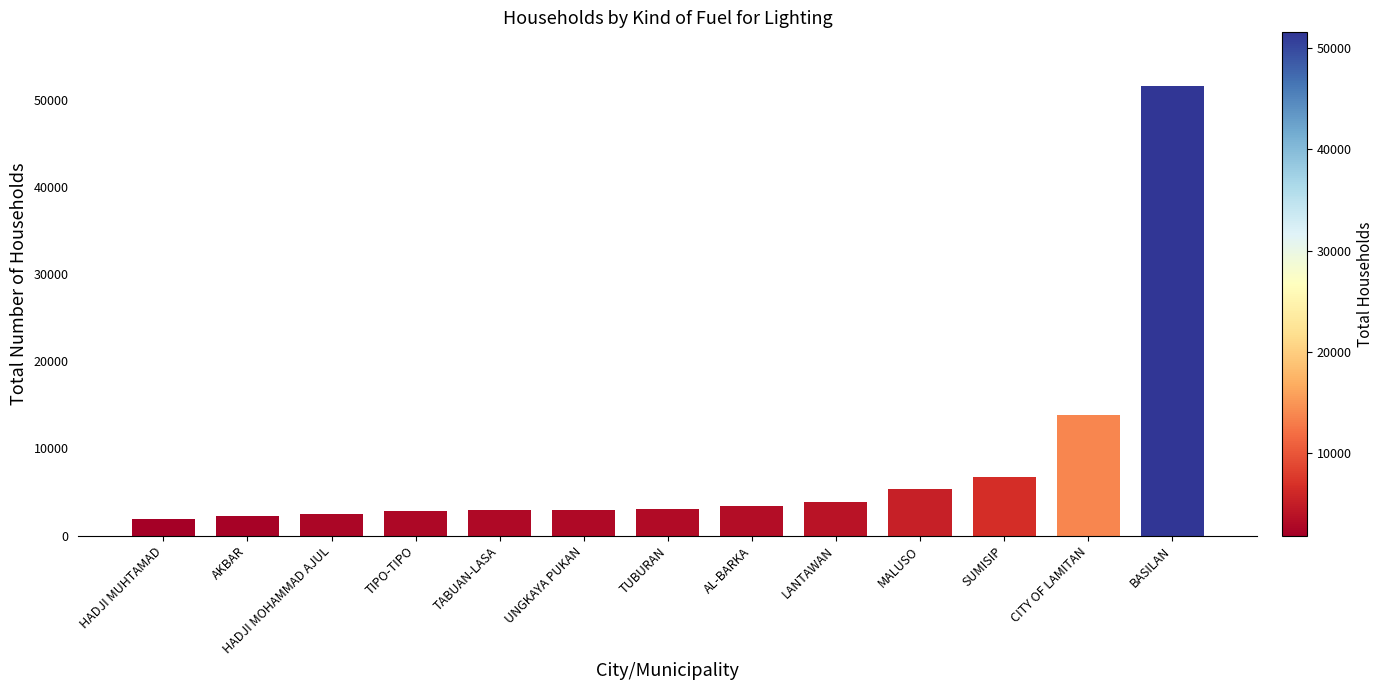

At which label is the value closest to 26723?

CITY OF LAMITAN